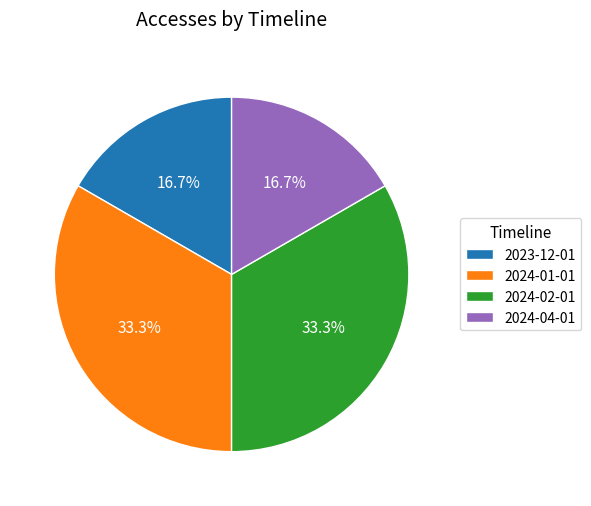

To the nearest percent, what is the combined percentage of 2024-04-01 and 2024-01-01?

50%